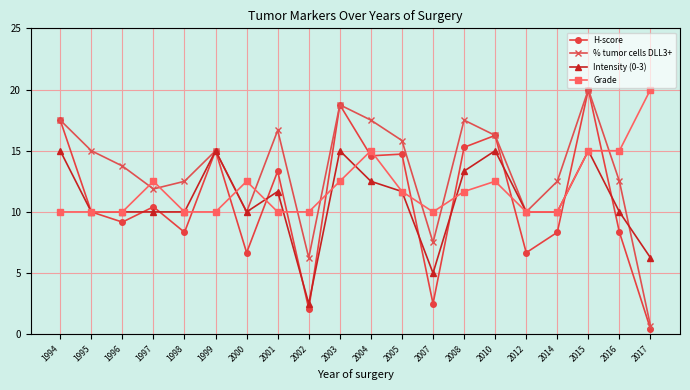

How many lines are shown in the chart?

4